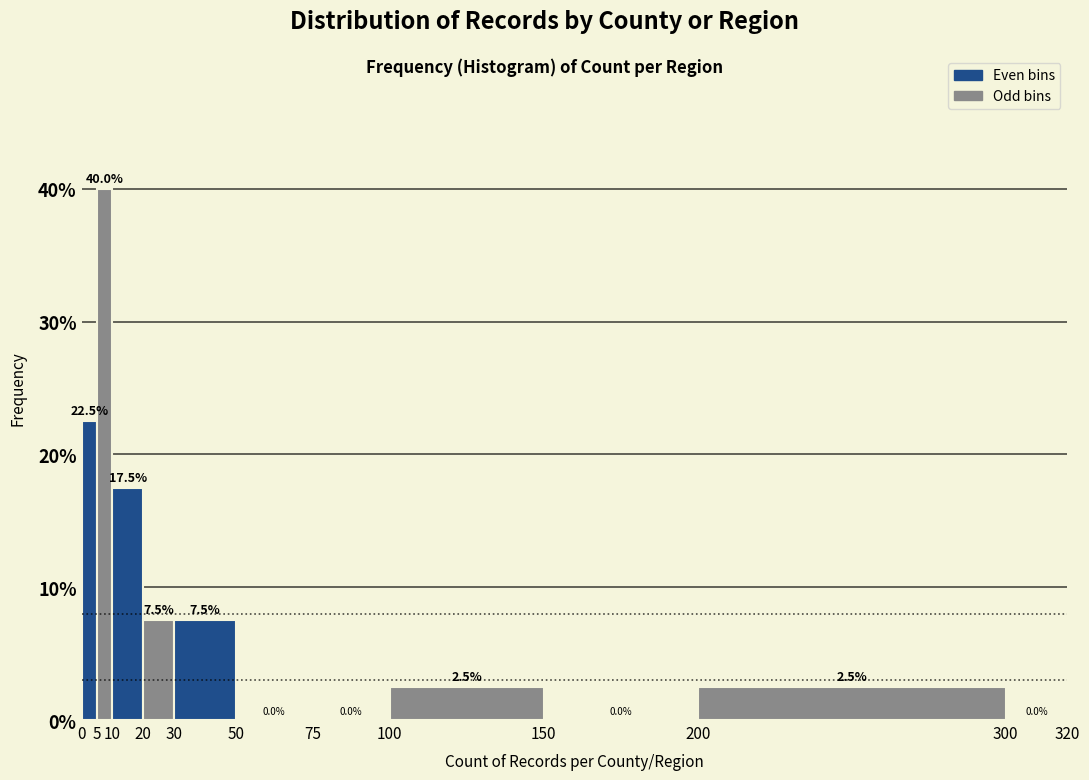

Reading left to right, transcribe this chart: for each bar, give the range it covers on the x-axis and its height.

0 to 5: 22.5
5 to 10: 40.0
10 to 20: 17.5
20 to 30: 7.5
30 to 50: 7.5
50 to 75: 0.0
75 to 100: 0.0
100 to 150: 2.5
150 to 200: 0.0
200 to 300: 2.5
300 to 320: 0.0